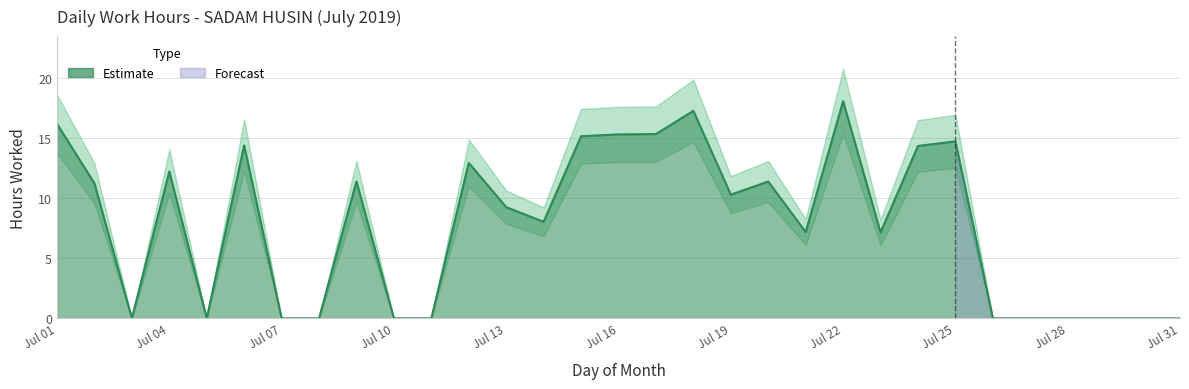

How many values are below 9?

15